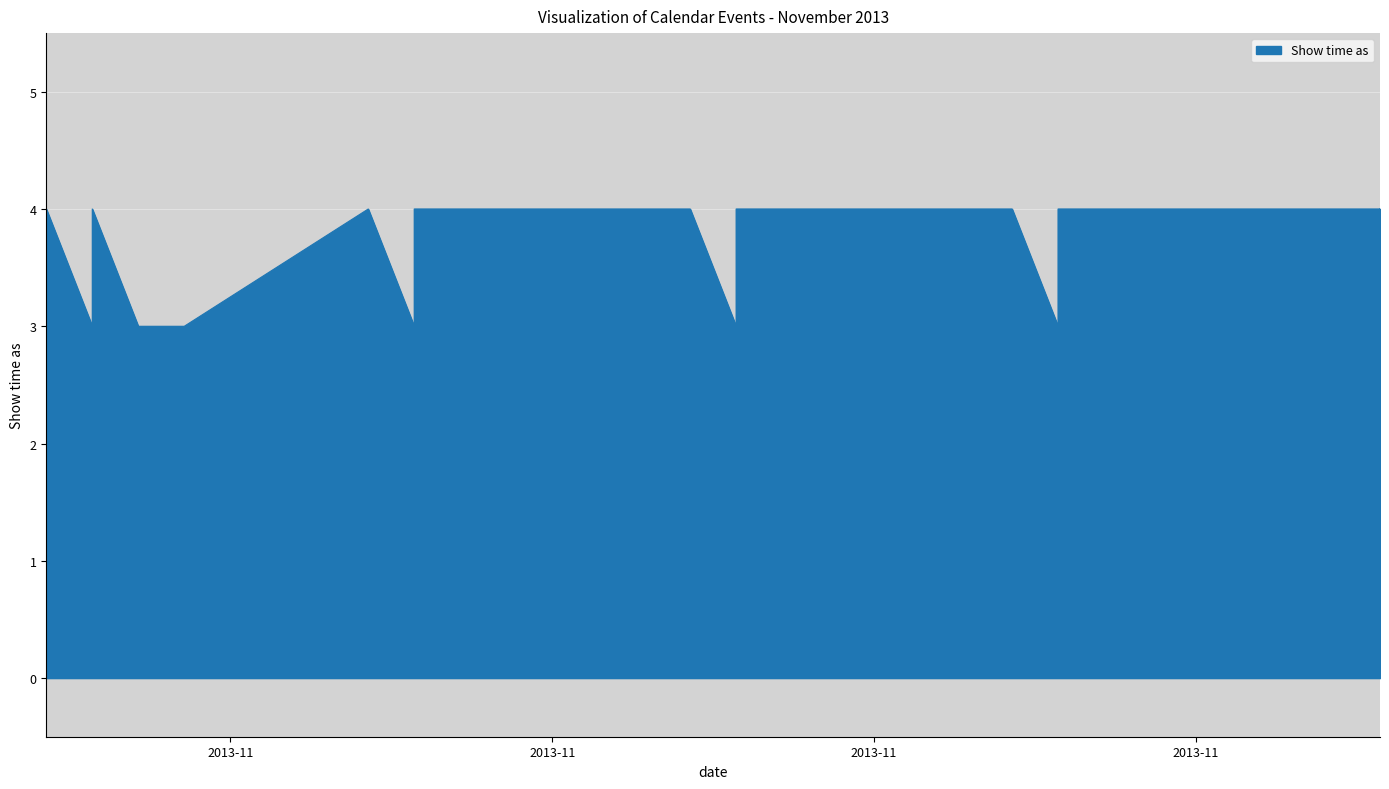

What is the label of the 23rd point from the left?

11/30/2013